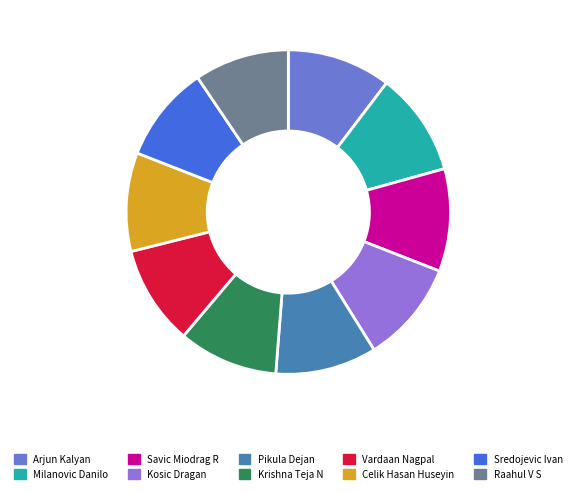

How many slices are in this pie chart?

10